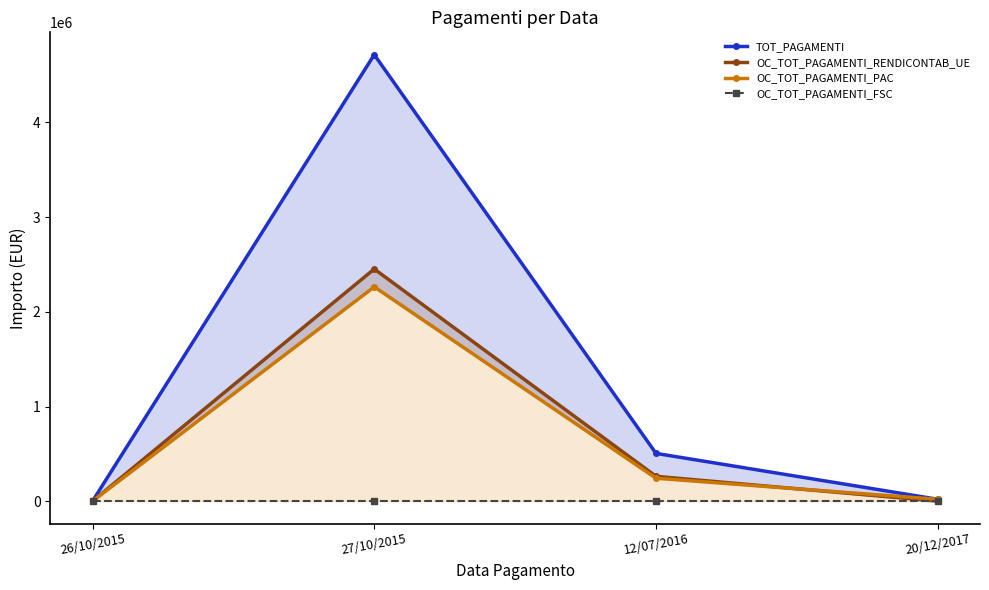

Reading right to left, what are all the values shown in this chart?

TOT_PAGAMENTI: 20/12/2017=19911.1	12/07/2016=504739.1	27/10/2015=4716537.8	26/10/2015=0.0
OC_TOT_PAGAMENTI_RENDICONTAB_UE: 20/12/2017=0.0	12/07/2016=262464.4	27/10/2015=2452599.6	26/10/2015=0.0
OC_TOT_PAGAMENTI_PAC: 20/12/2017=19911.1	12/07/2016=242274.7	27/10/2015=2263938.2	26/10/2015=0.0
OC_TOT_PAGAMENTI_FSC: 20/12/2017=0.0	12/07/2016=0.0	27/10/2015=0.0	26/10/2015=0.0